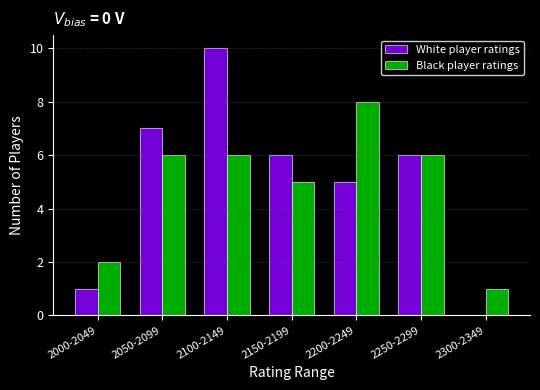

How many categories are shown in the chart?

7